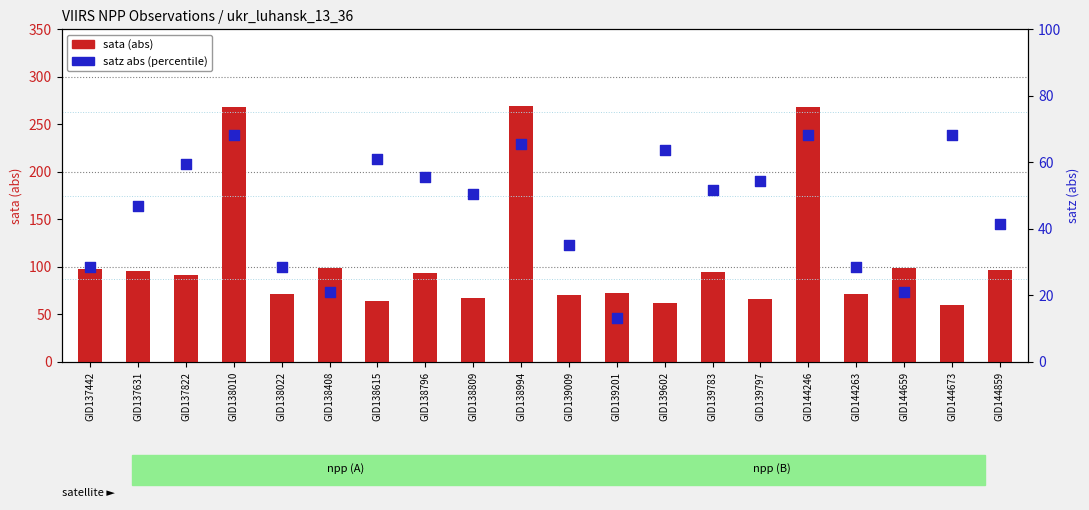

At how many categories does at least one series exceed 226?

3